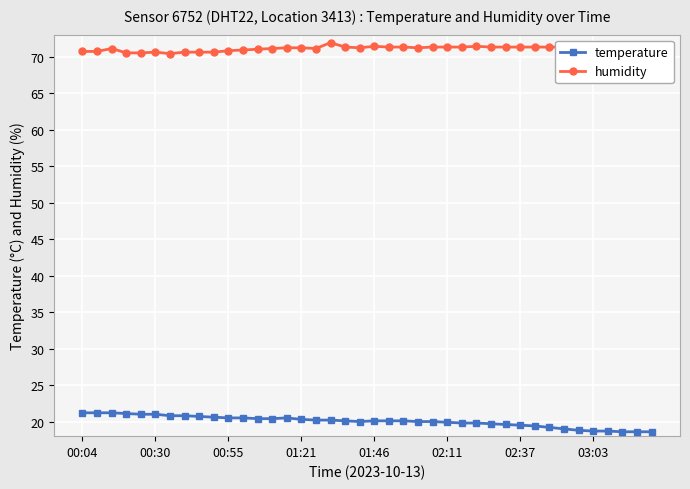

True or false: temperature and humidity cross at least once.

False